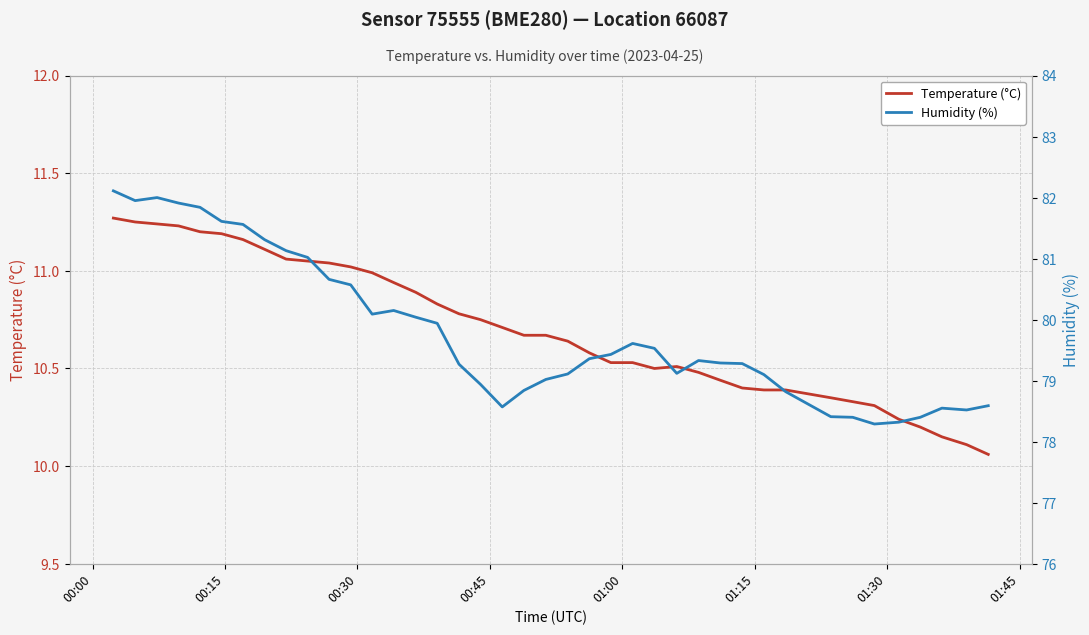

At which label does Humidity (%) reach its peak?

00:00